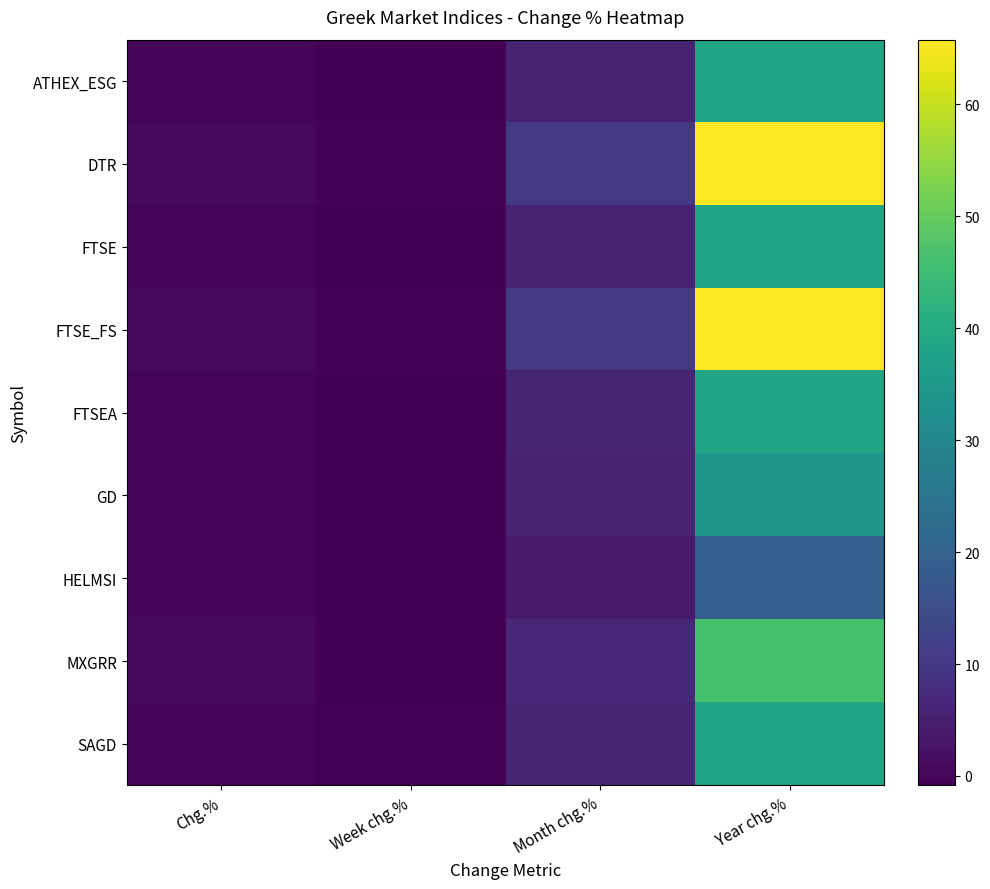

At how many categories does at least one series exceed 23?

1